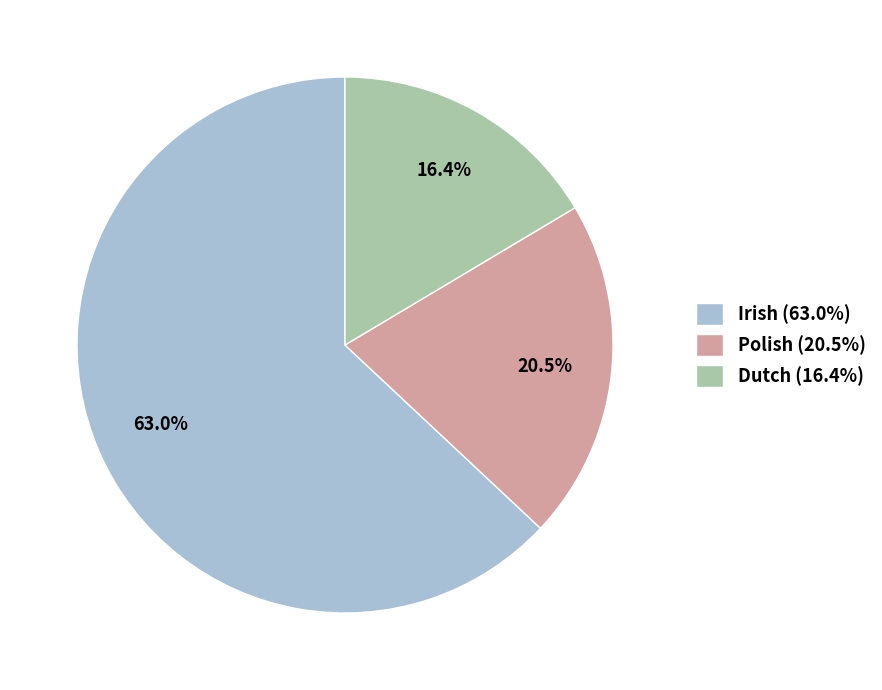

Combined, do Polish and Dutch account for over 50%?

No